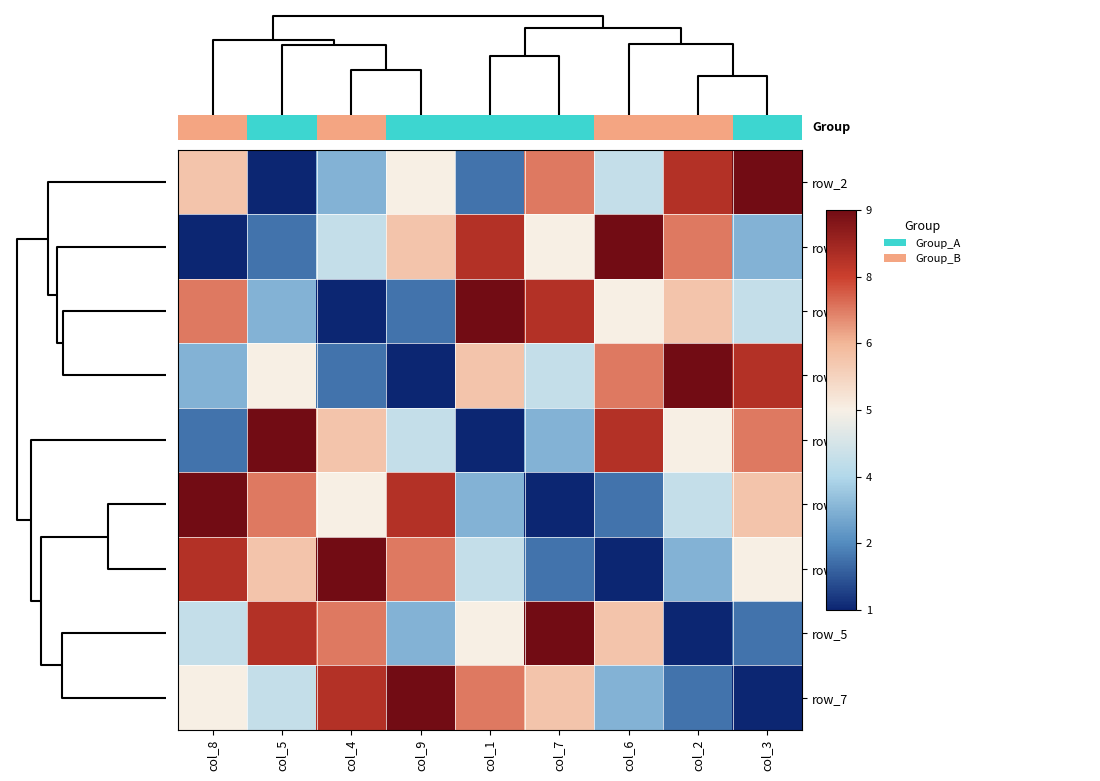

At how many categories does at least one series exceed 6?

9